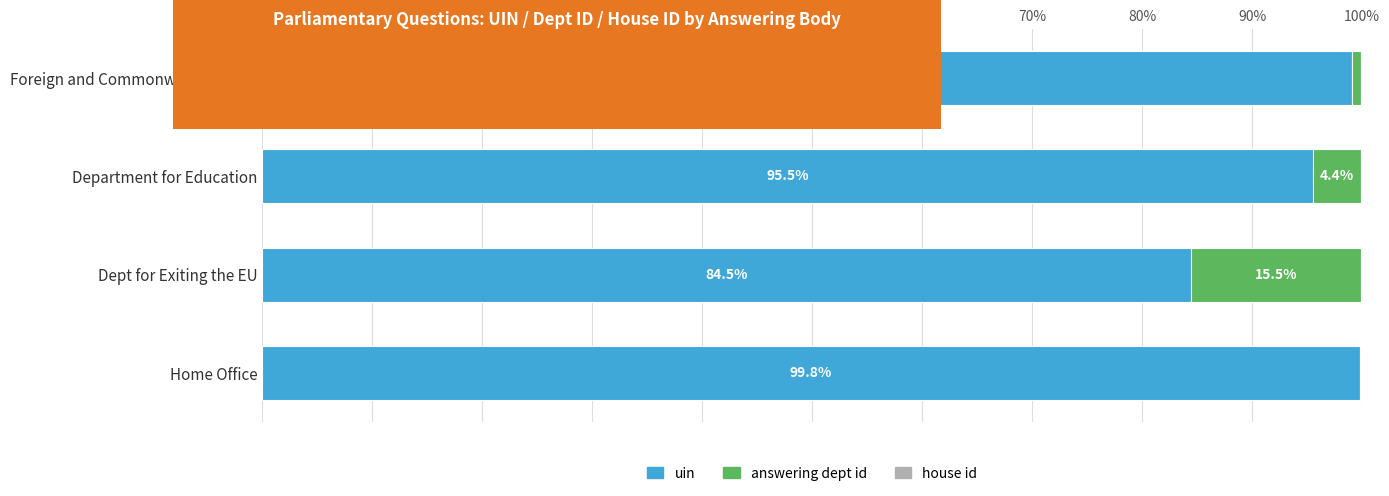

What is the total value across all series at Foreign and Commonwealth Office?

100.0